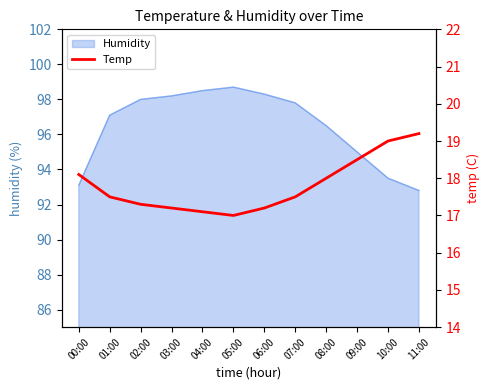

How many lines are shown in the chart?

1